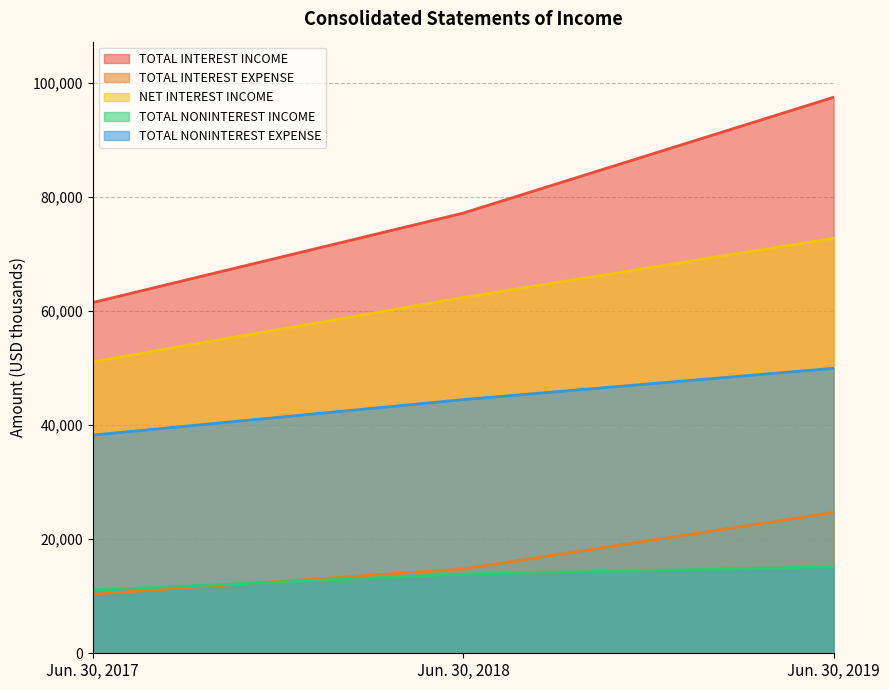

What is the value of the TOTAL INTEREST INCOME point at the 3rd from the left?

97482